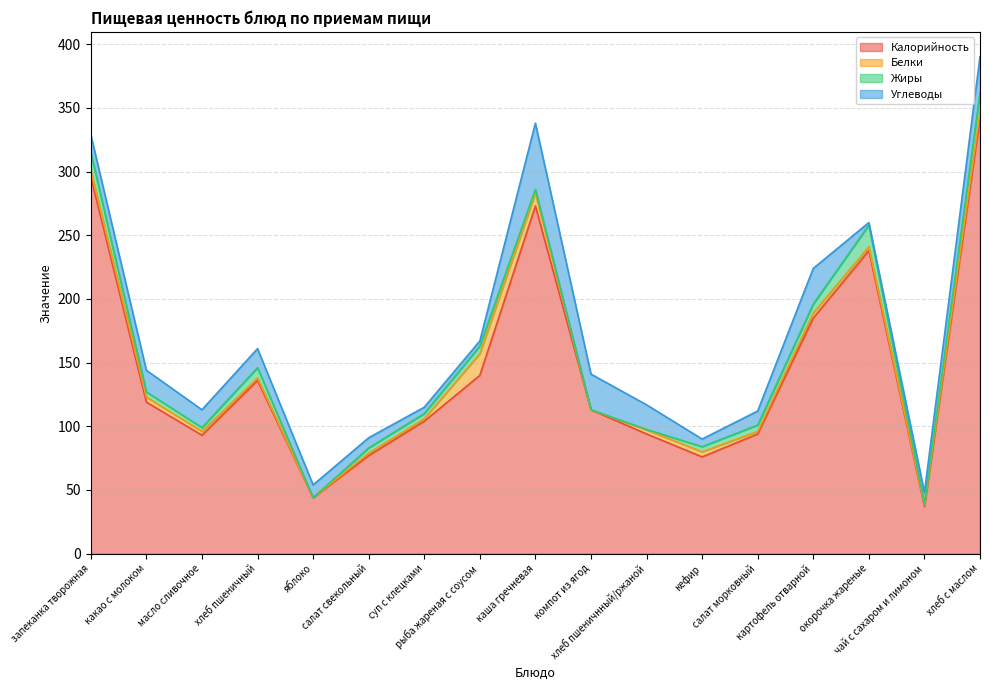

At which category is the sum across all series the highest?

хлеб с маслом